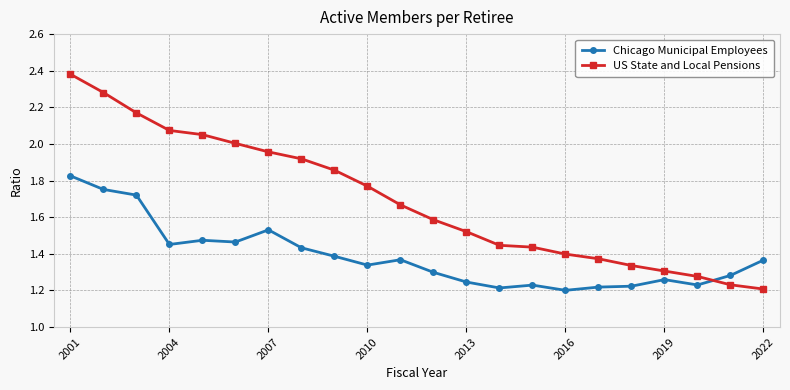

At how many categories does at least one series exceed 1?

22